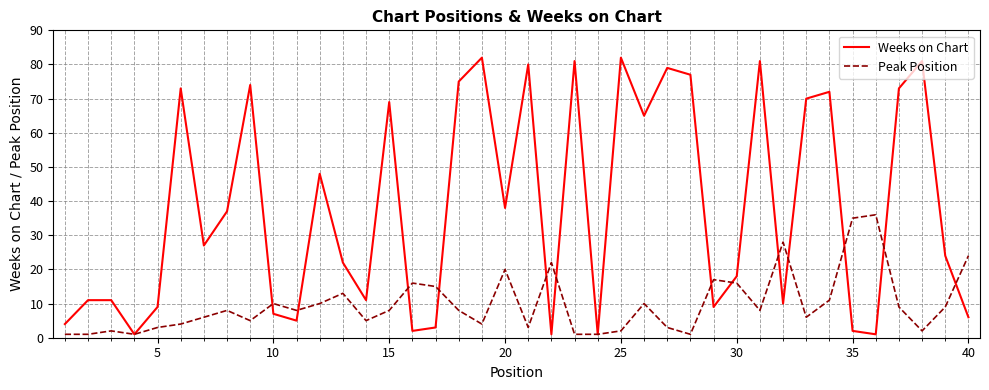

Count the number of data series in this chart.

2